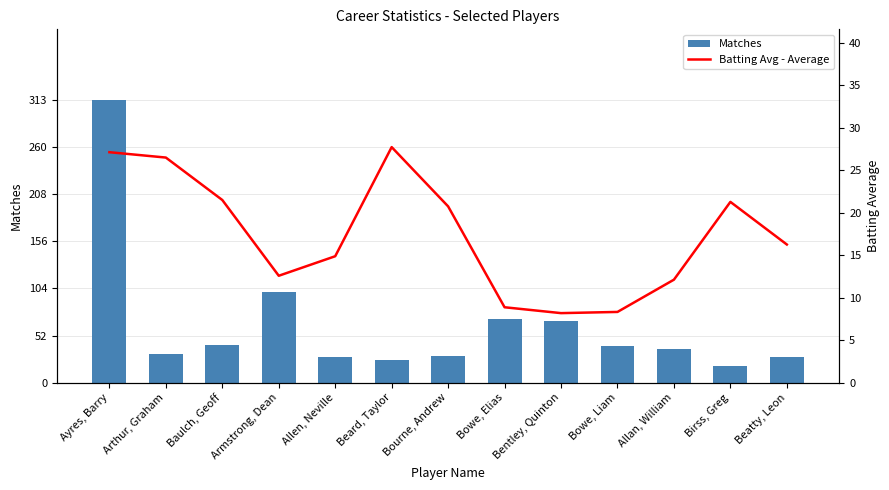

At how many categories does at least one series exceed 77?

2